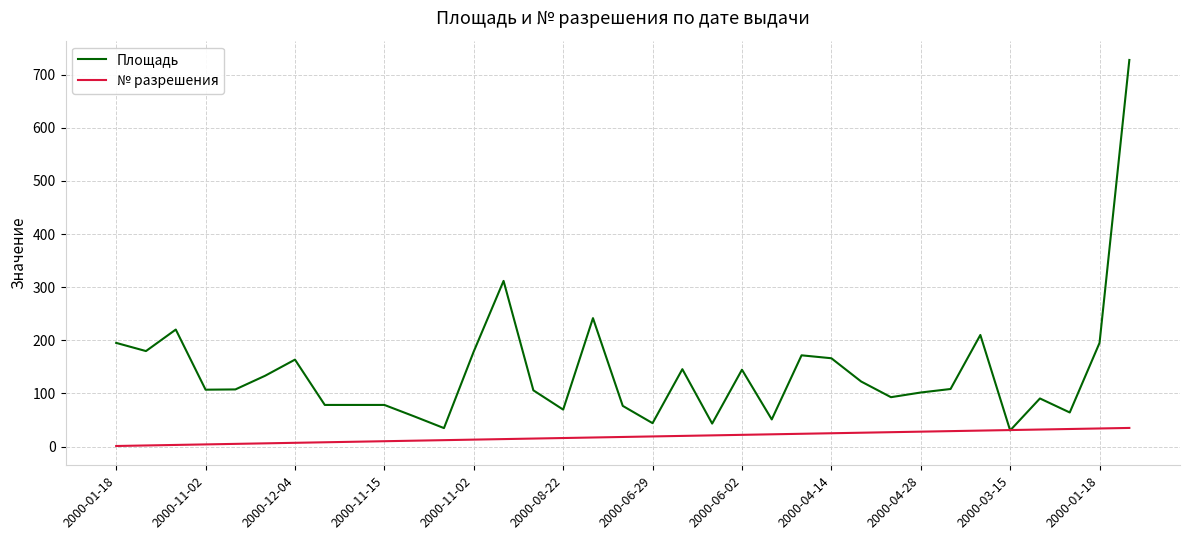

What is the maximum value shown in the chart?

727.7